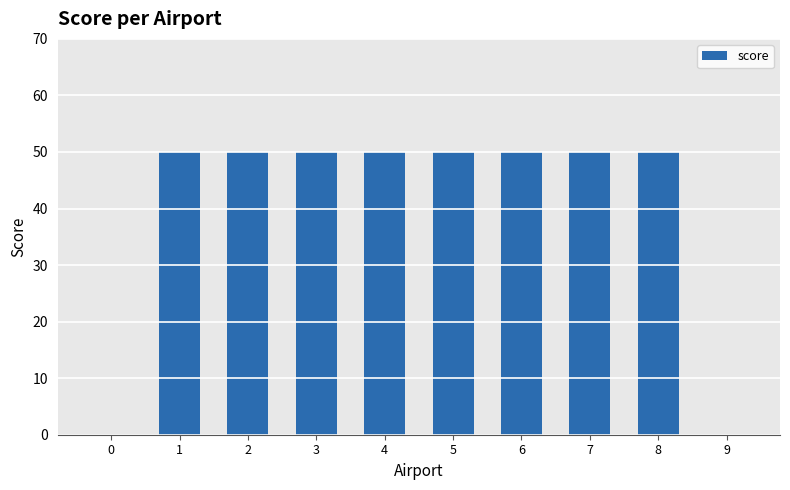

What is the sum of all values?

400